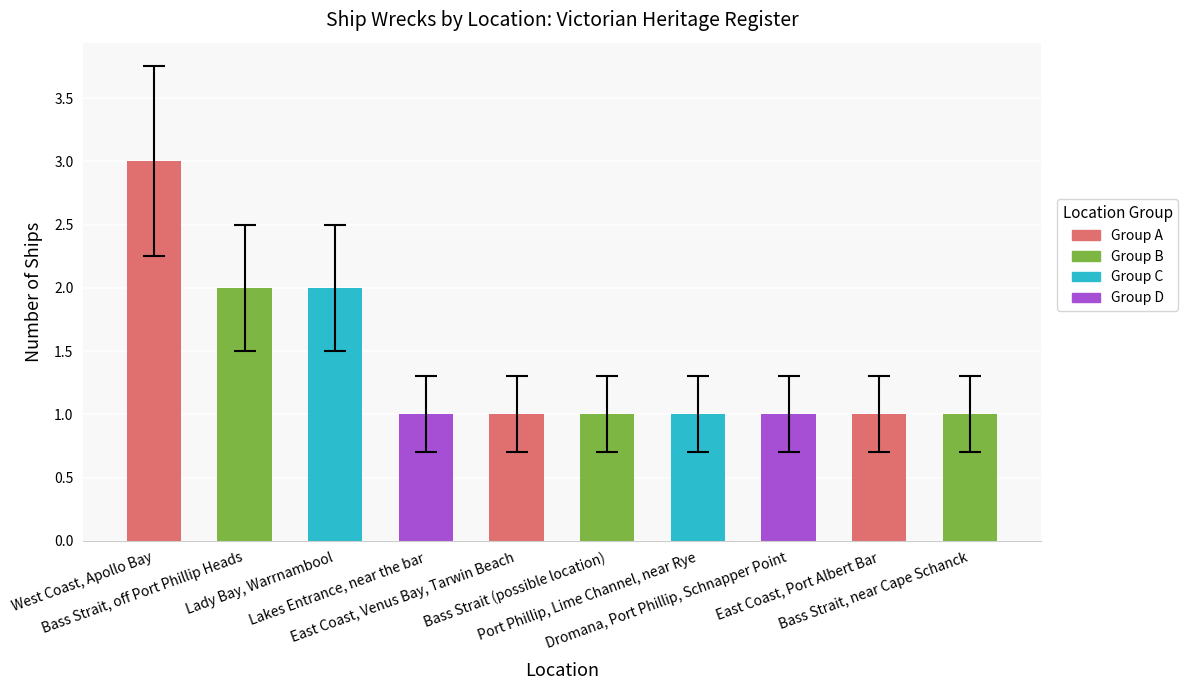

Does the chart contain any negative values?

No